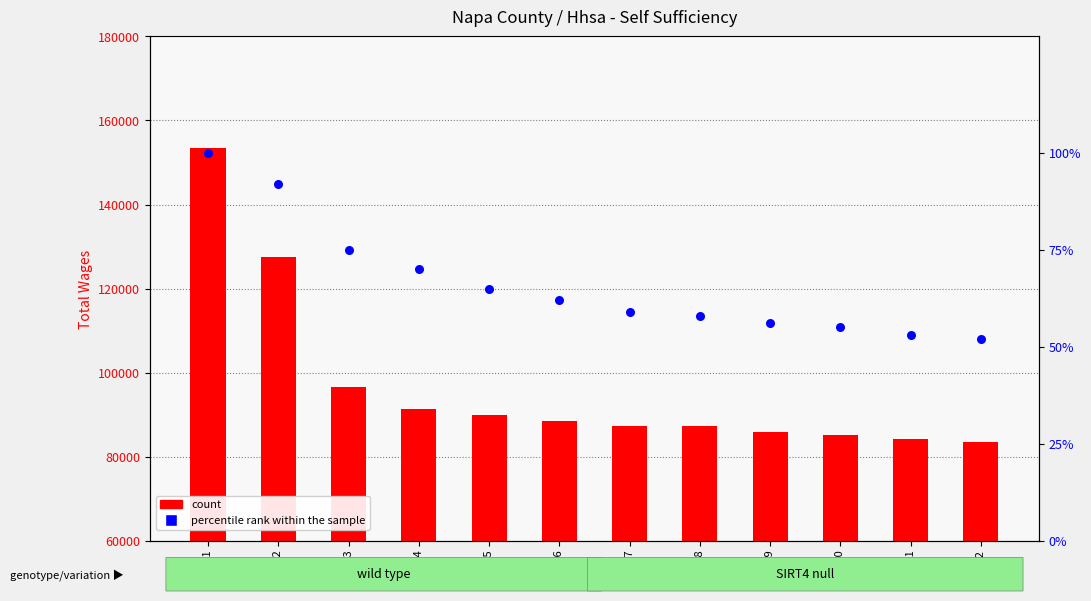

Which series contains the highest Y value?

count